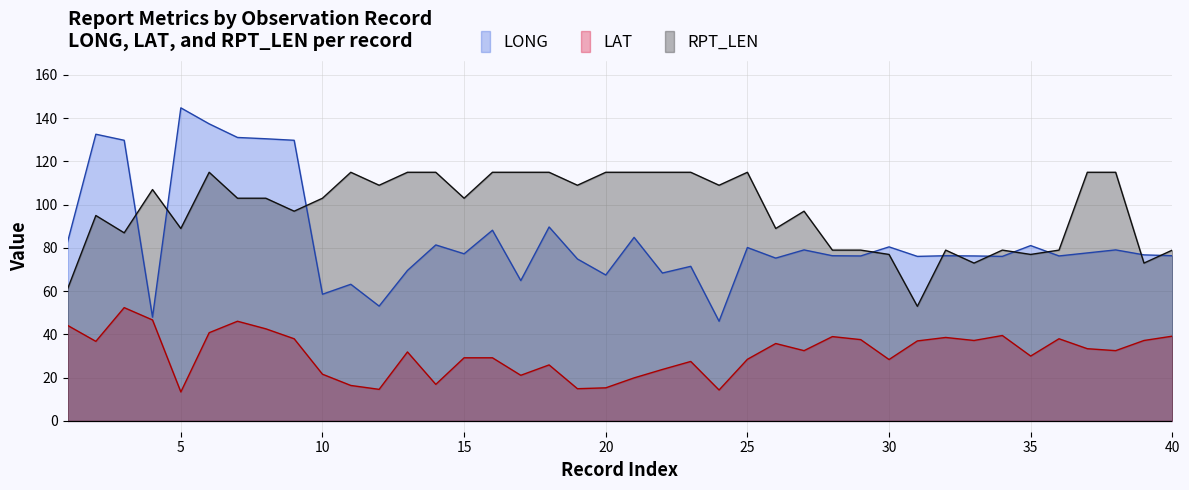

Rank the series by their average value, from lowest to highest.

LAT, LONG, RPT_LEN